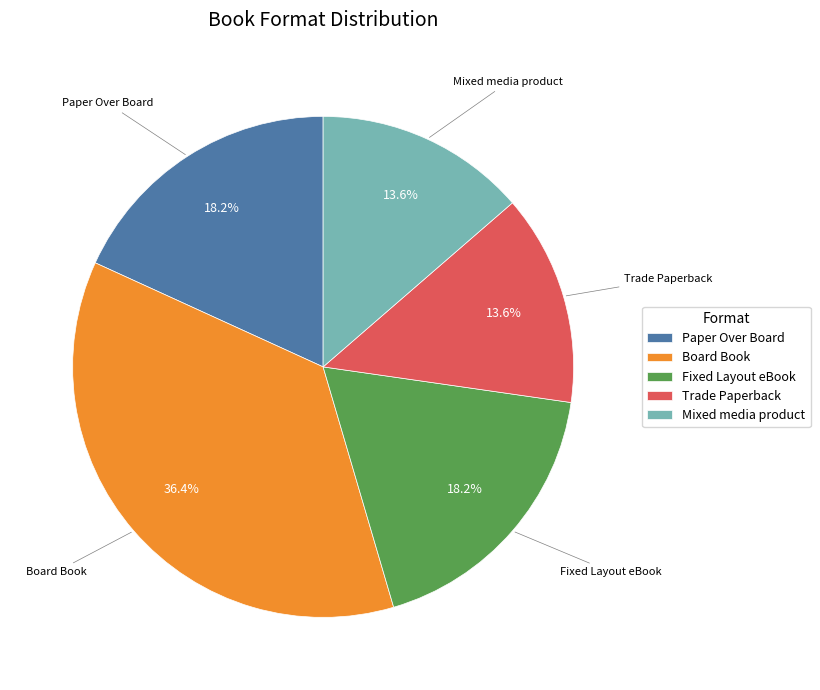

Is Fixed Layout eBook the majority of the pie?

No